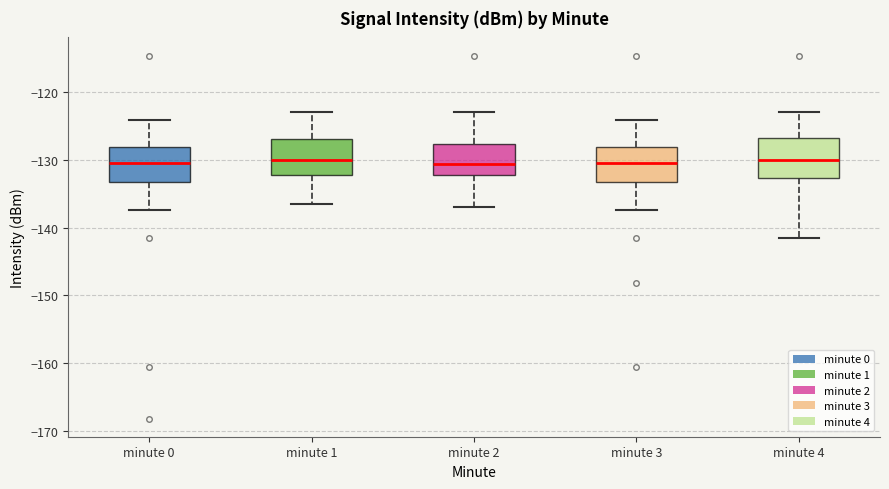

Reading left to right, transcribe this box plot: for each box, give where its median line is, the range the box spans, and where its two whiskers end, as read against the y-axis. The values are not printed on the chart, so give them approximately, as read against the axis.

minute 0: median -130, box -133 to -128, whiskers -137 to -124
minute 1: median -130, box -132 to -127, whiskers -137 to -123
minute 2: median -131, box -132 to -128, whiskers -137 to -123
minute 3: median -130, box -133 to -128, whiskers -137 to -124
minute 4: median -130, box -133 to -127, whiskers -142 to -123